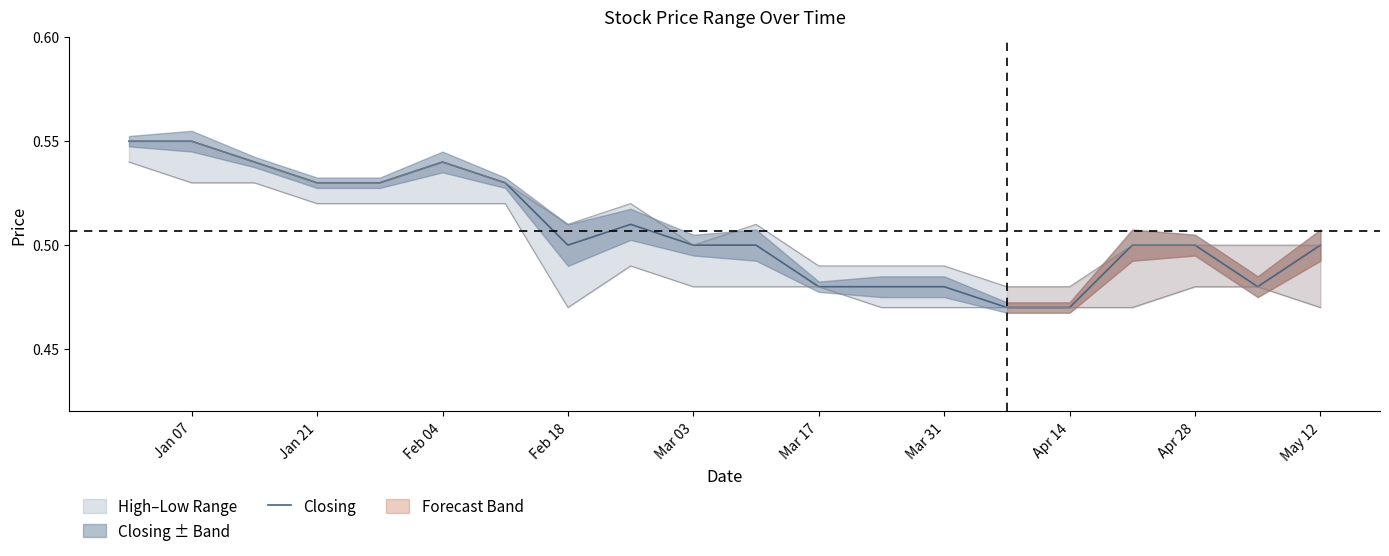

The Closing series shows 0.2 at Jan 07. True or false?

False